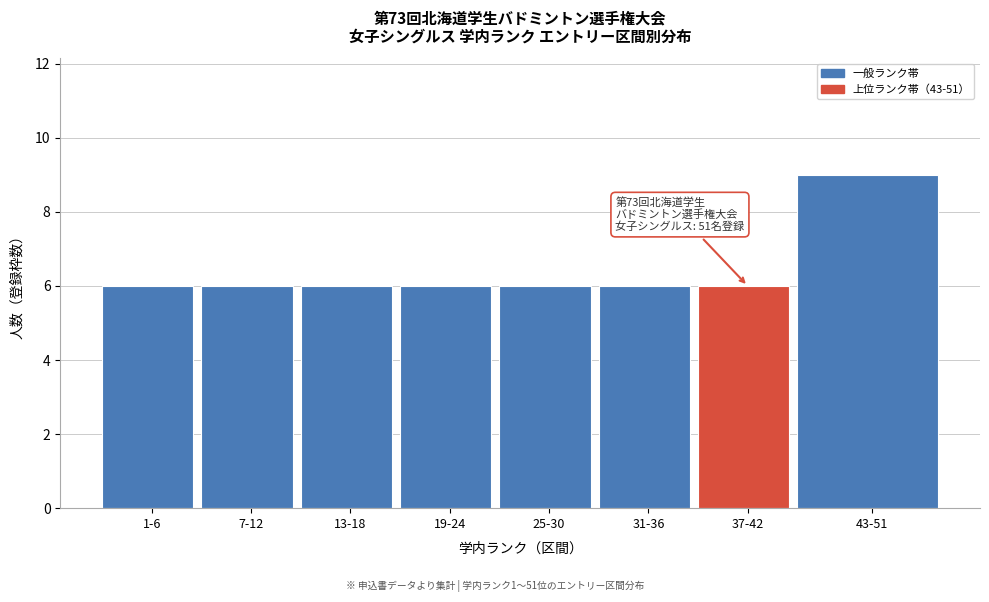

Reading left to right, extract all data points from this chart.

1-6=6	7-12=6	13-18=6	19-24=6	25-30=6	31-36=6	37-42=6	43-51=9